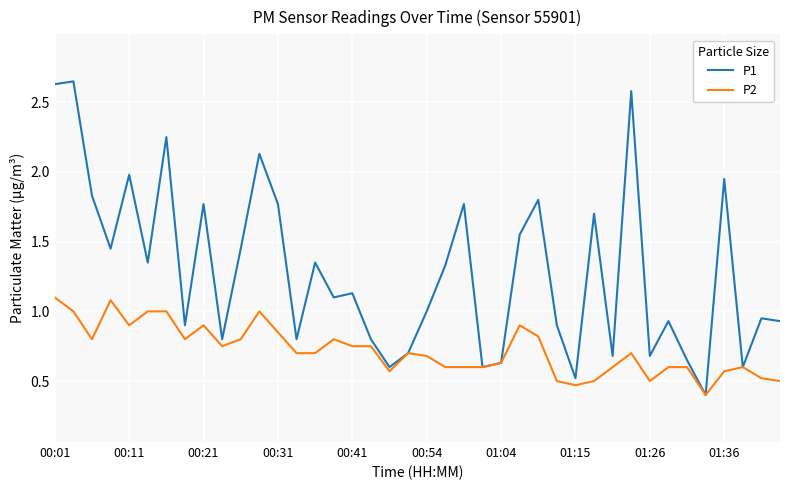

Rank the series by their maximum value, from lowest to highest.

P2, P1